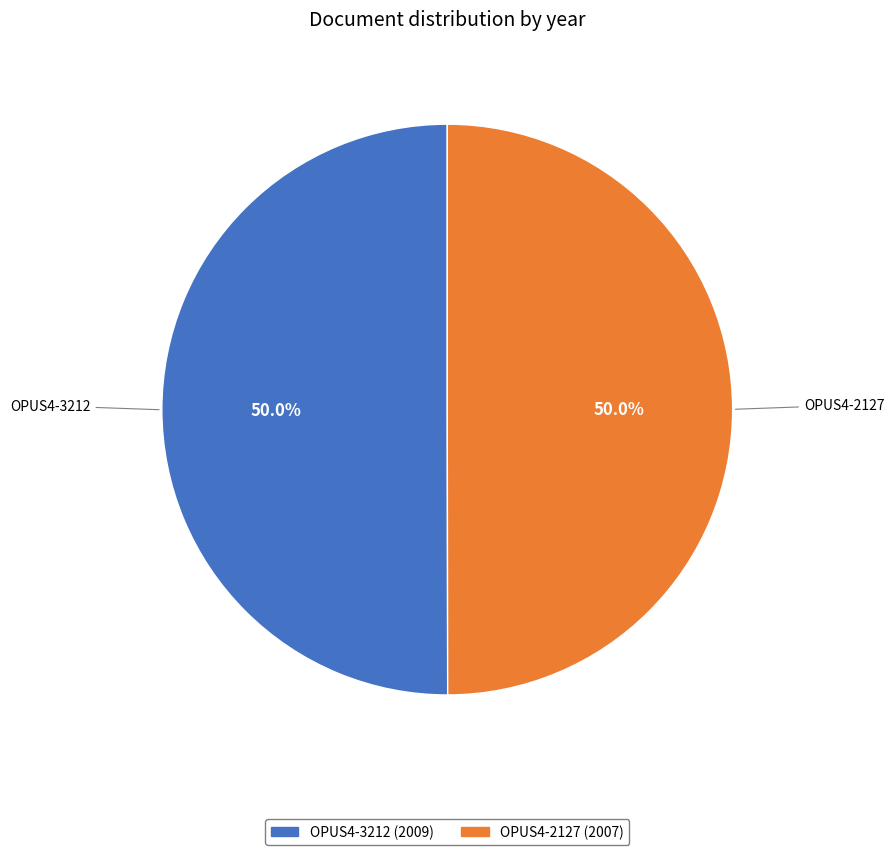

Combined, what portion of the pie is OPUS4-2127 and OPUS4-3212?

100.0%